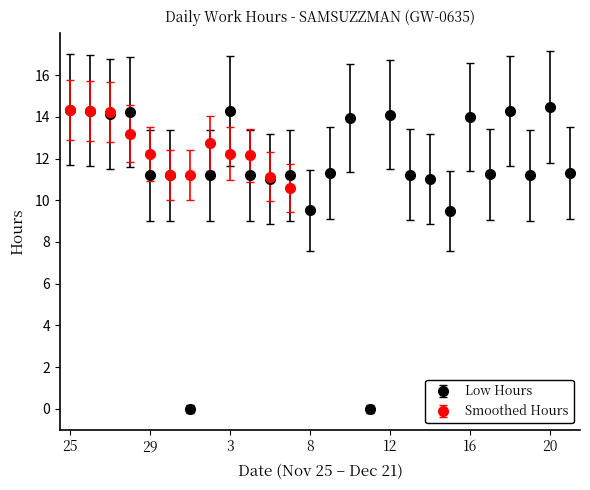

What position from the left is 27?

3